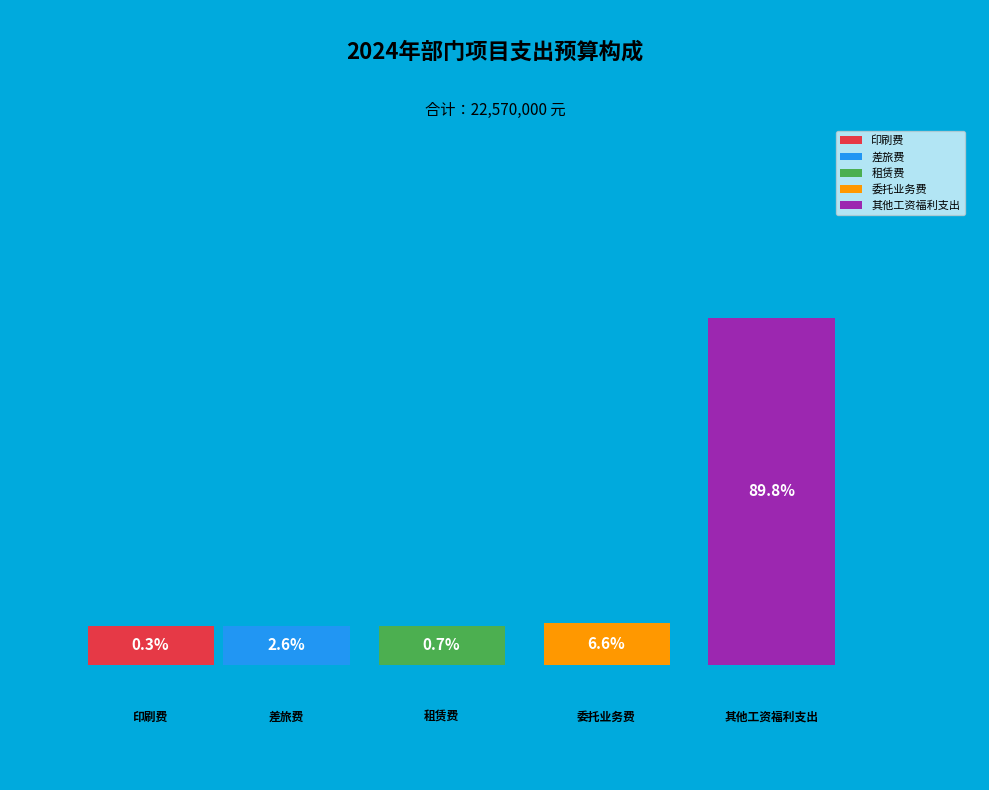

Count the number of slices in the pie.

5